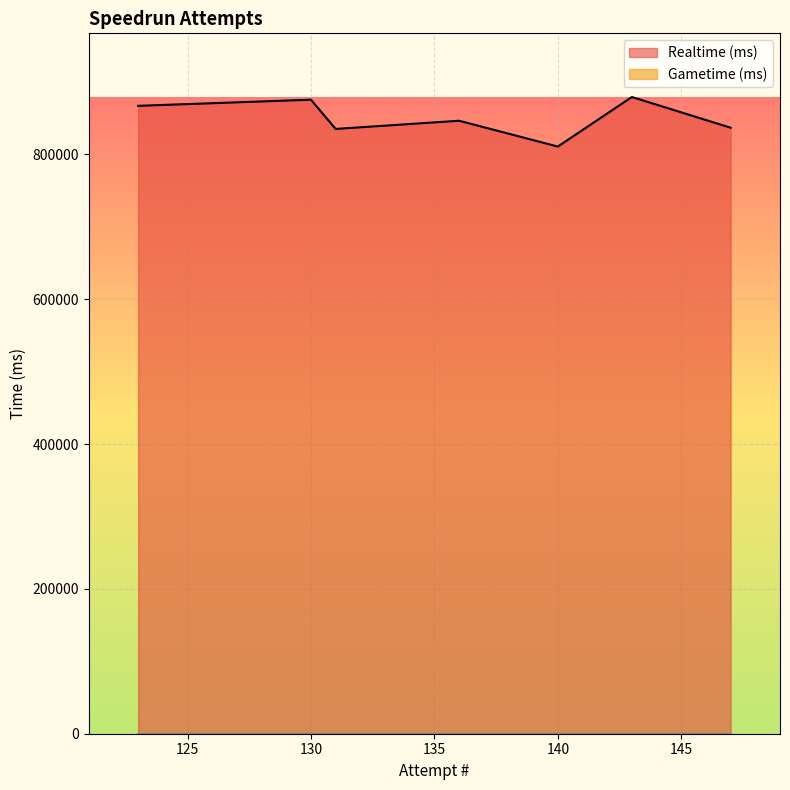

At which label does Realtime (ms) reach its minimum?

140